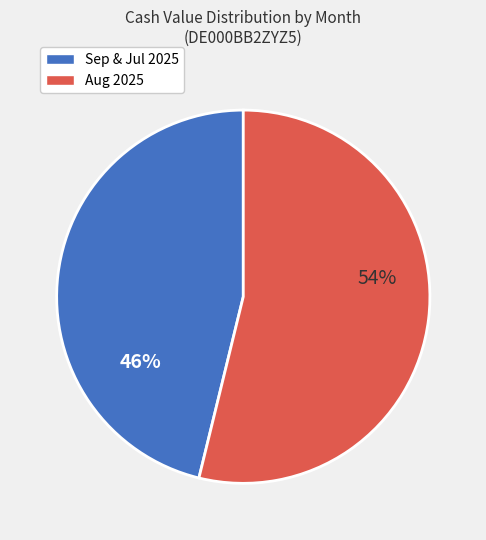

To the nearest percent, what is the difference between the largest and smallest slice percentages?

8%